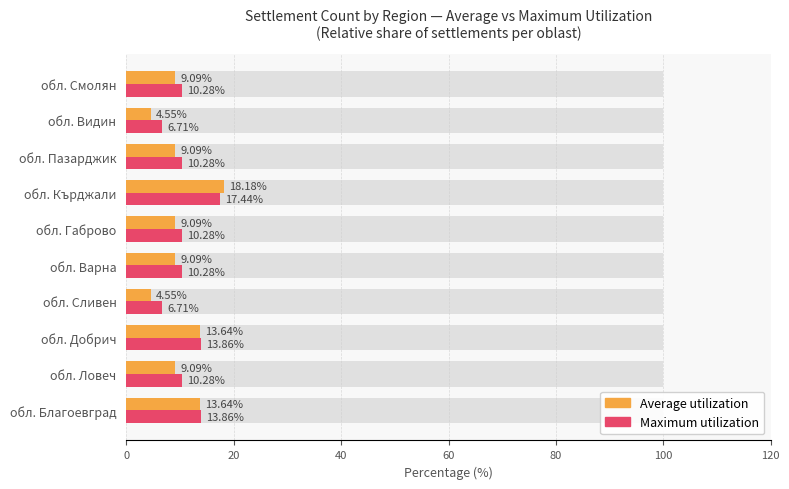

What is the greatest value displayed?

18.2